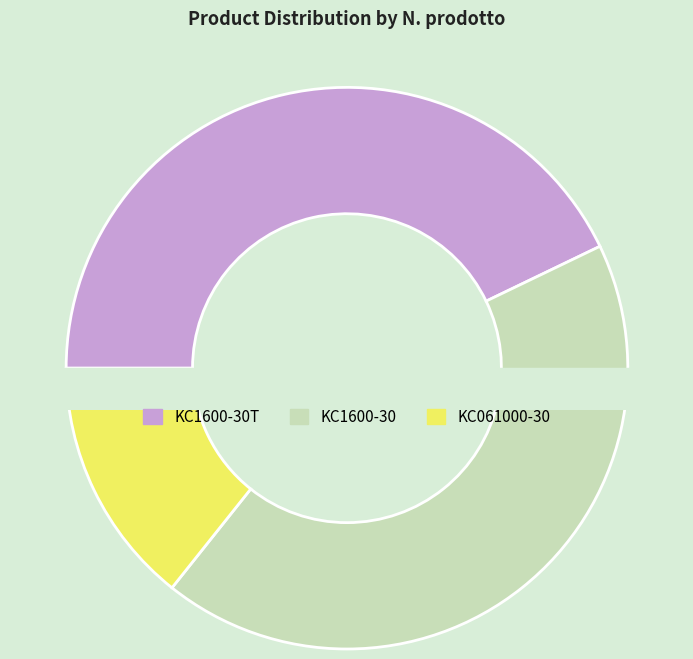

How much of the chart is everything except KC061000-30?

85.7%